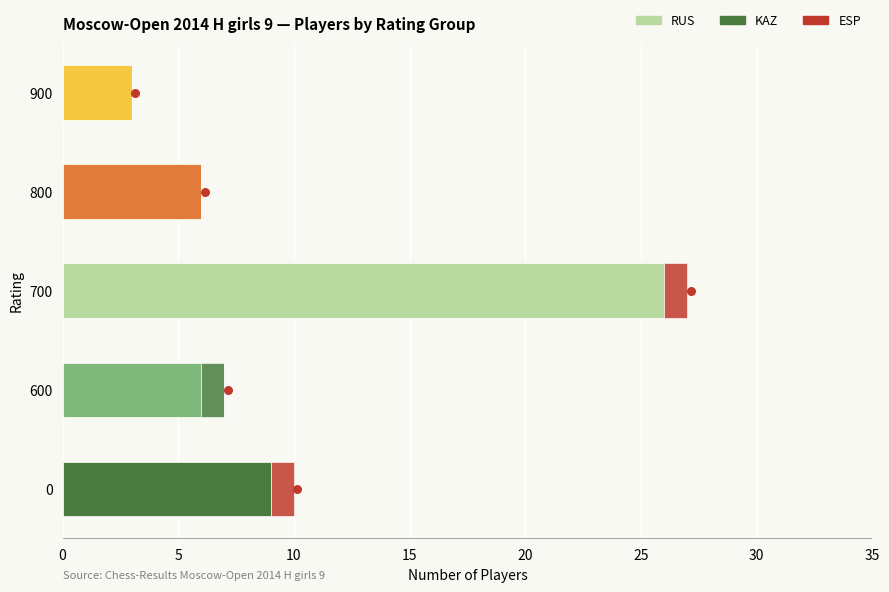

What is the total value across all series at 0?

10